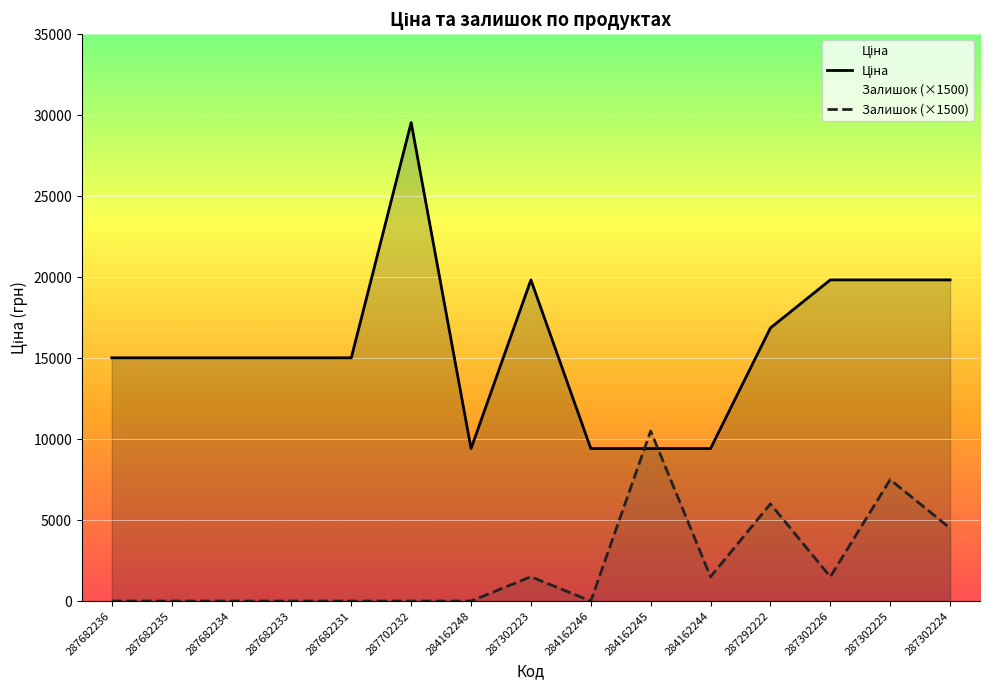

What position from the right is 287292222?

4